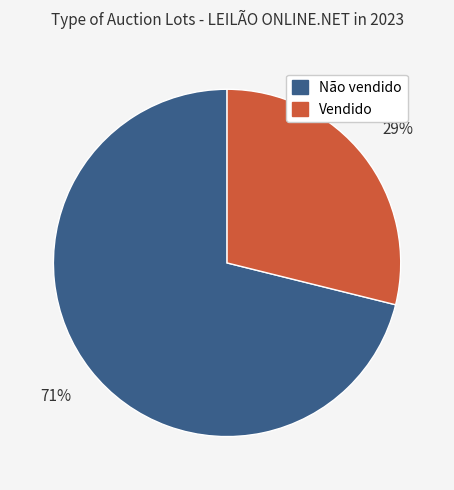

Is the sum of Não vendido and Vendido greater than half?

Yes